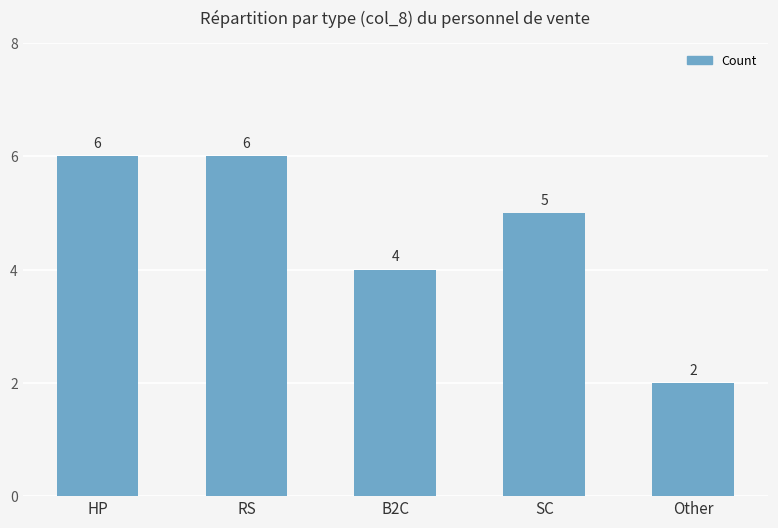

At which category does the chart reach its minimum across all series?

Other